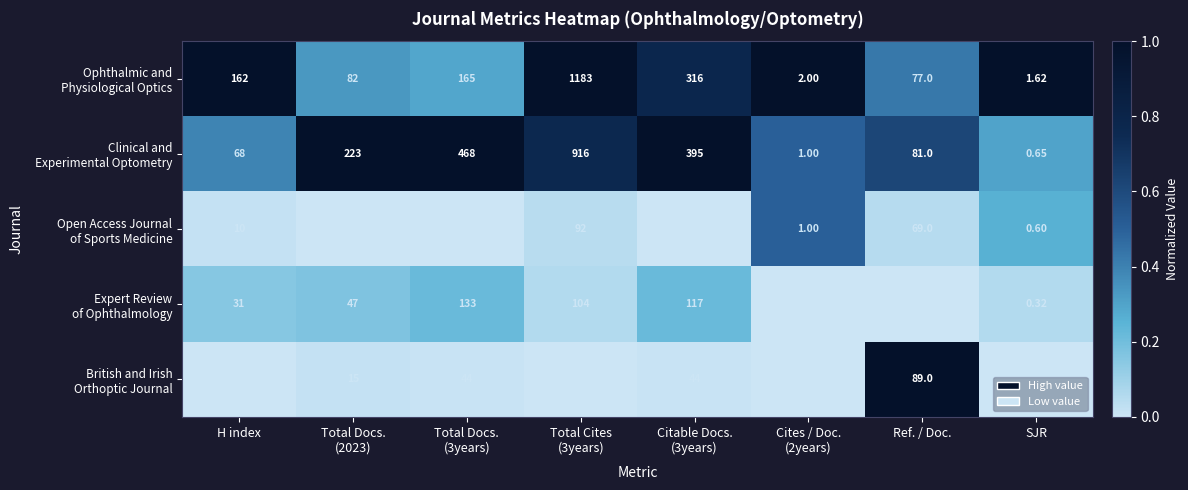

At which label is Expert Review of Ophthalmology closest to 0?

Cites / Doc. (2years)